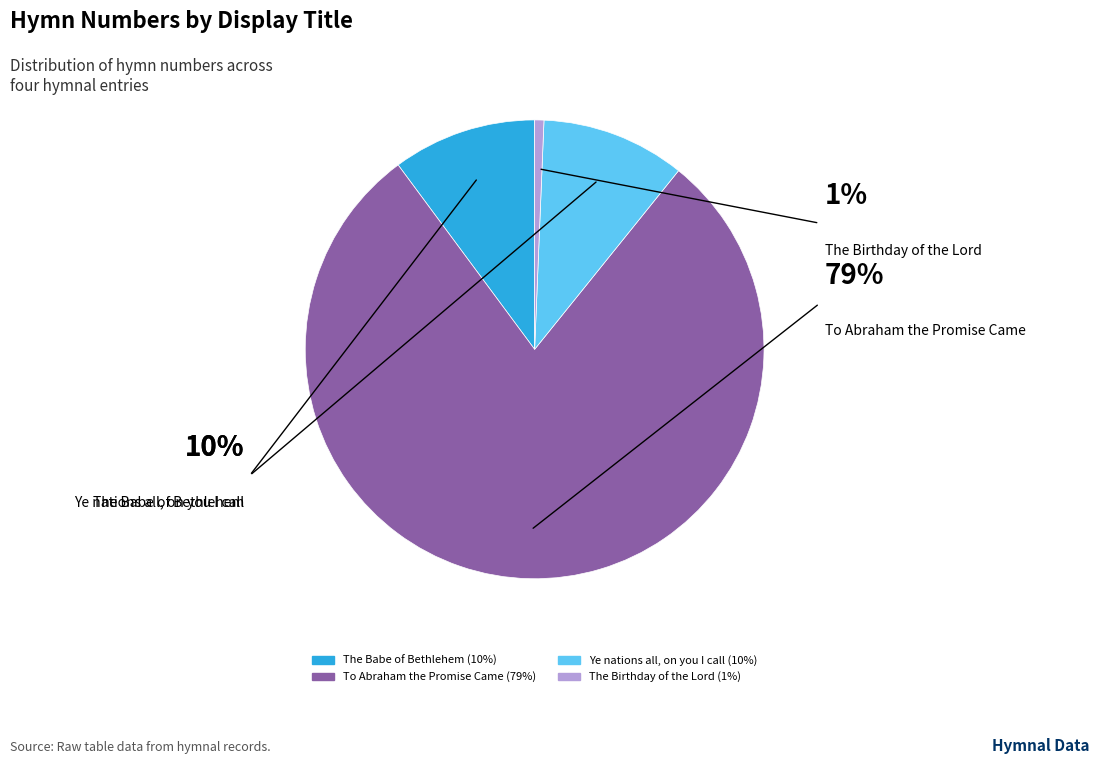

Is there a majority slice in this chart?

Yes